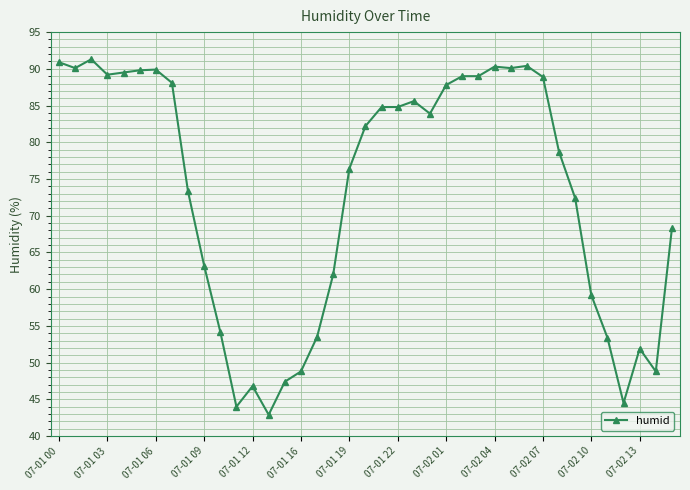

What is the average value?

73.2